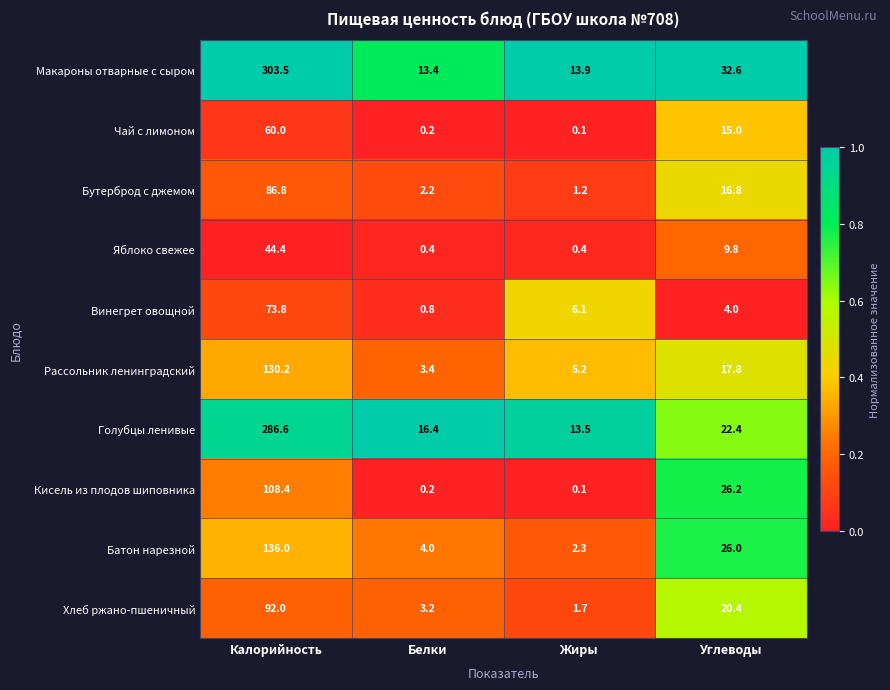

Which label corresponds to the largest value in the chart?

Калорийность